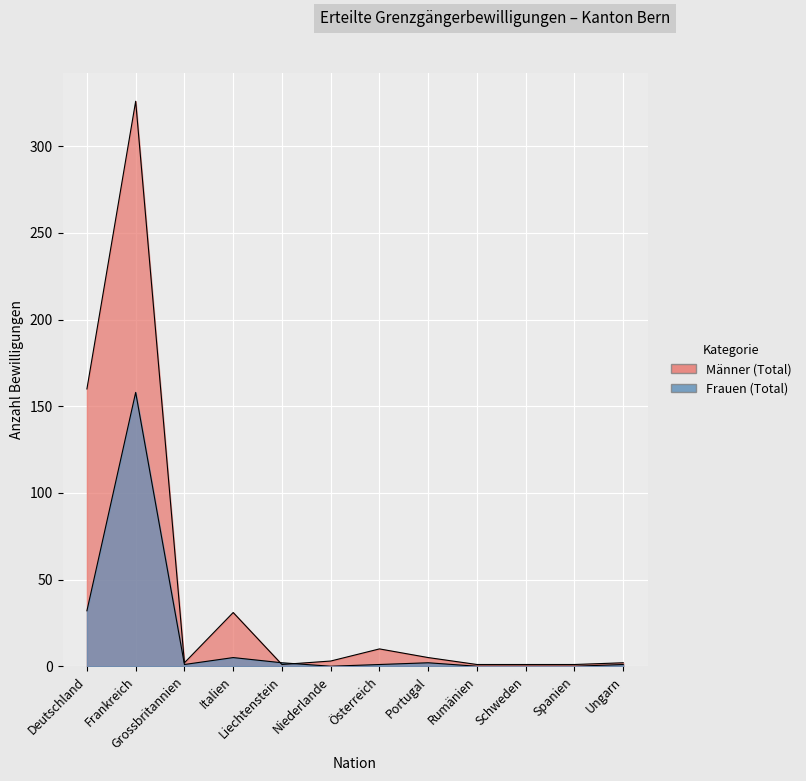

Which category has the lowest value across all series?

Niederlande